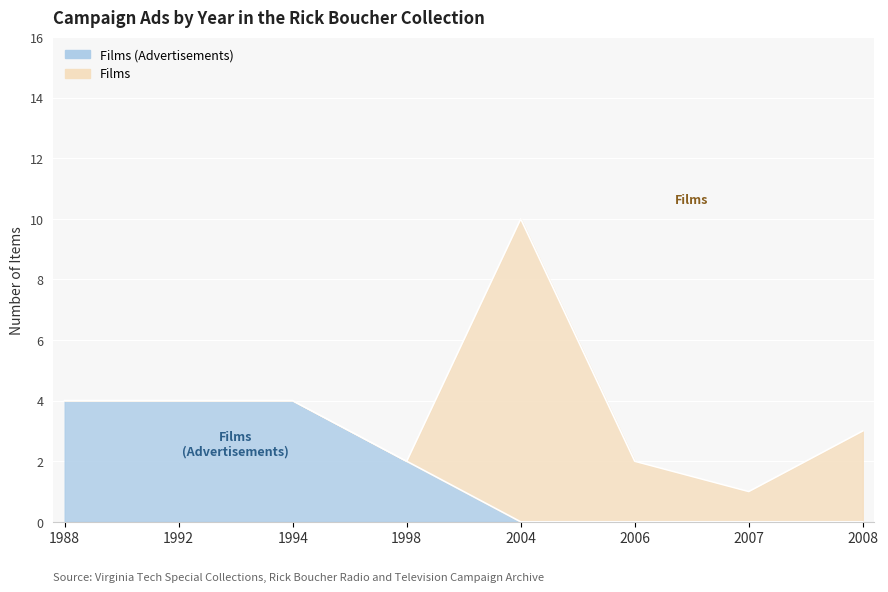

Does the chart display data point markers on the line(s)?

No